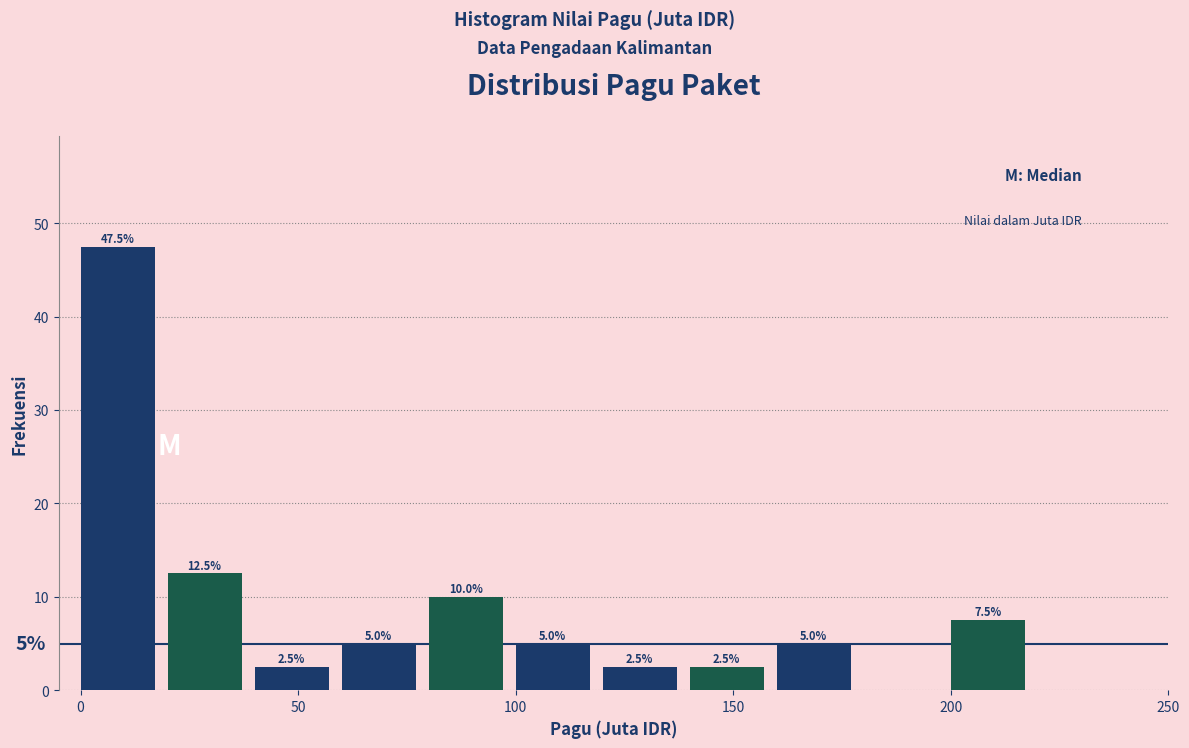

Which range on the x-axis has the tallest bar?

0 to 20